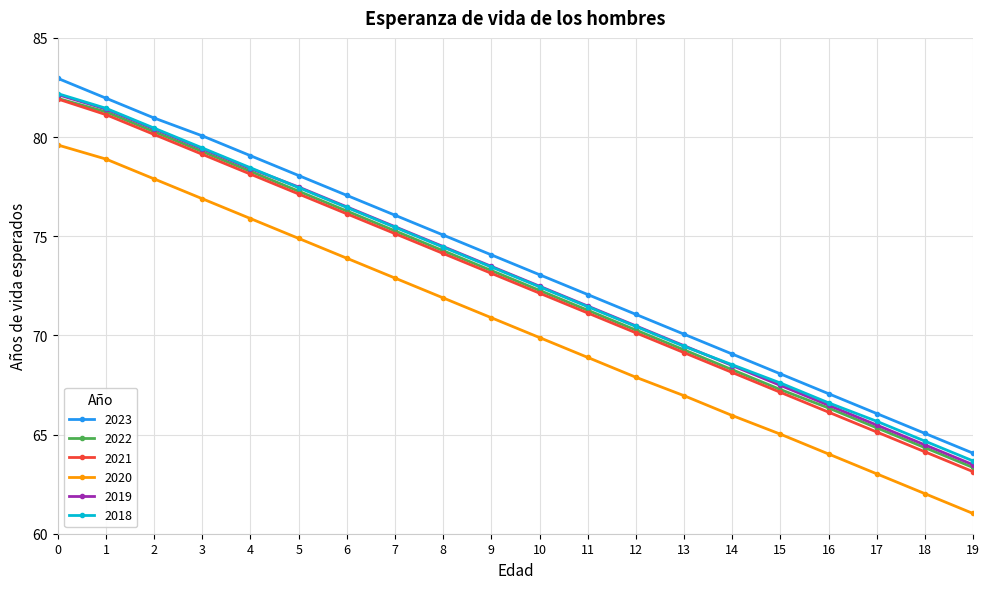

Reading left to right, list all the values displayed in this chart.

2023: 83.0	82.0	81.0	80.1	79.1	78.1	77.1	76.1	75.1	74.1	73.1	72.1	71.1	70.1	69.1	68.1	67.1	66.1	65.1	64.1
2022: 82.0	81.3	80.3	79.3	78.3	77.3	76.3	75.3	74.3	73.3	72.3	71.3	70.3	69.3	68.3	67.3	66.3	65.3	64.3	63.3
2021: 81.9	81.1	80.1	79.1	78.1	77.1	76.1	75.1	74.1	73.1	72.1	71.1	70.1	69.1	68.1	67.1	66.1	65.1	64.1	63.1
2020: 79.6	78.9	77.9	76.9	75.9	74.9	73.9	72.9	71.9	70.9	69.9	68.9	67.9	67.0	66.0	65.0	64.0	63.0	62.0	61.0
2019: 82.1	81.4	80.4	79.4	78.4	77.5	76.5	75.5	74.5	73.5	72.5	71.5	70.5	69.5	68.5	67.5	66.5	65.5	64.5	63.5
2018: 82.2	81.5	80.5	79.5	78.5	77.5	76.5	75.5	74.5	73.5	72.5	71.5	70.5	69.5	68.5	67.6	66.6	65.7	64.7	63.7